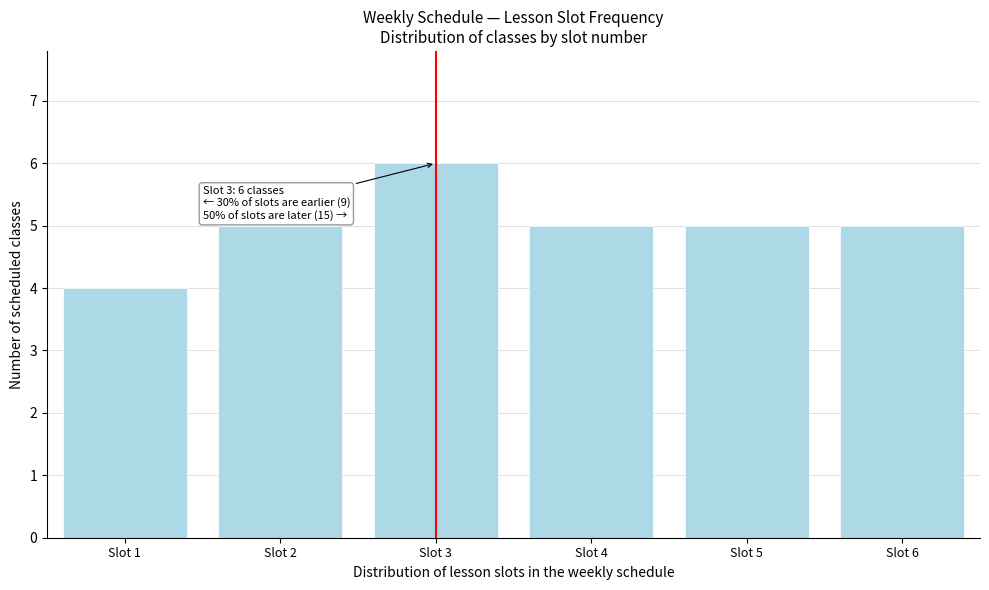

Reading left to right, list all the values displayed in this chart.

4	5	6	5	5	5